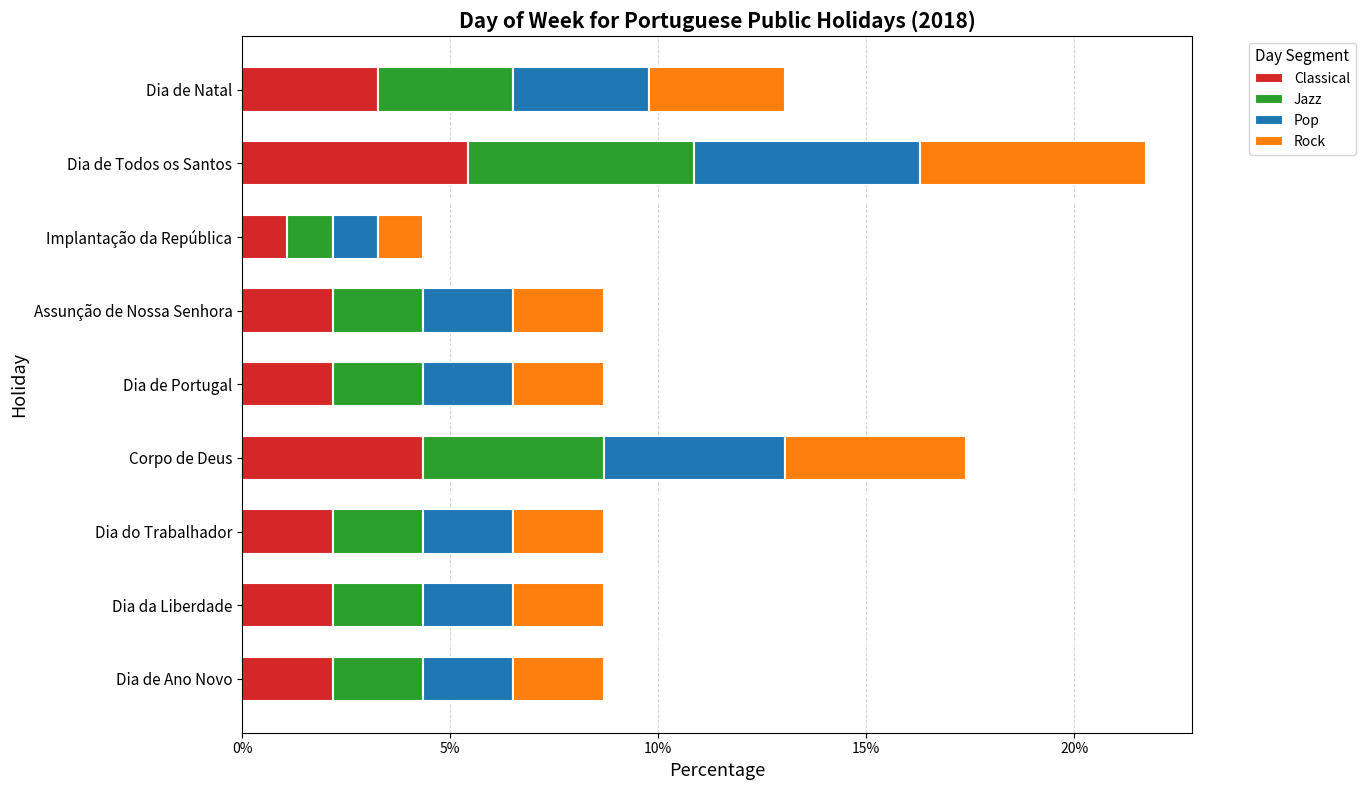

Rank the categories by value from lowest to highest.

Implantação da República, Dia de Ano Novo, Dia da Liberdade, Dia do Trabalhador, Dia de Portugal, Assunção de Nossa Senhora, Dia de Natal, Corpo de Deus, Dia de Todos os Santos